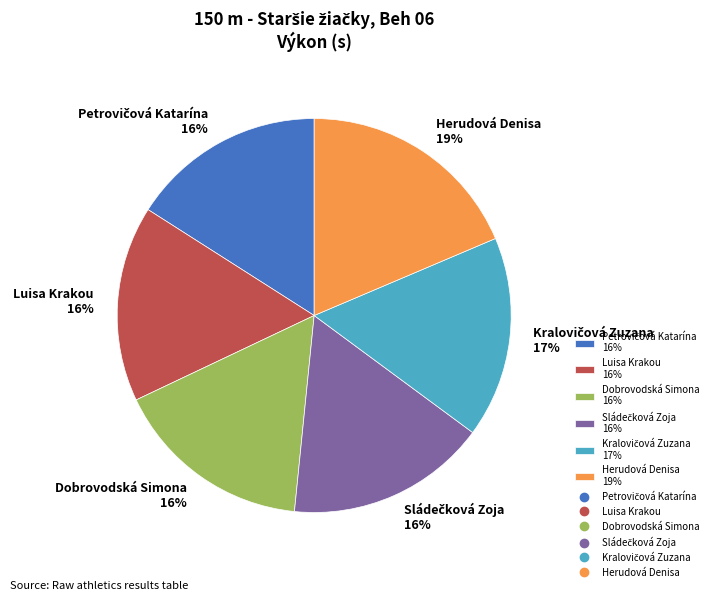

How many slices are in this pie chart?

6